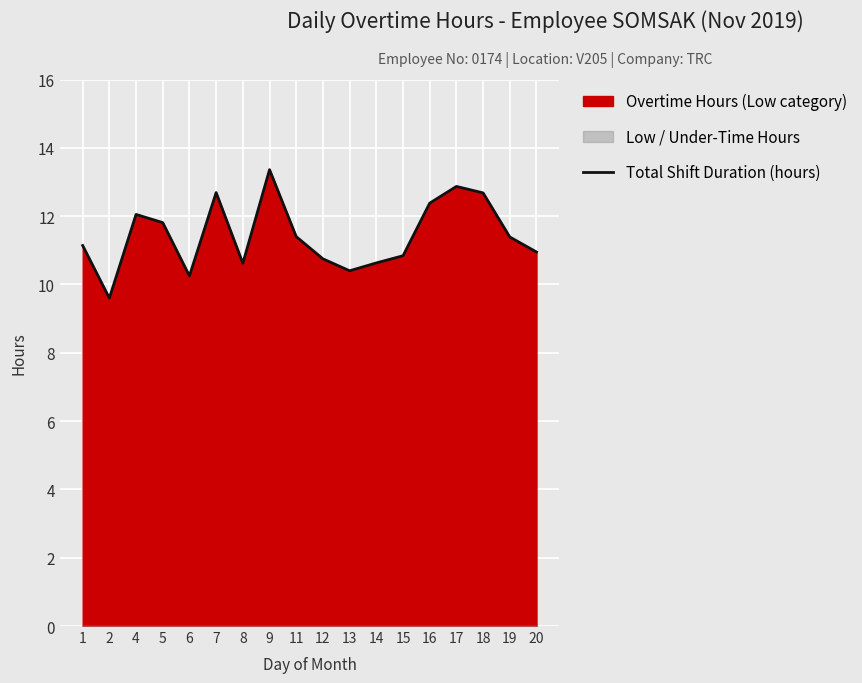

Is it true that Total Shift Duration (hours) equals 11.8 at 5?

True